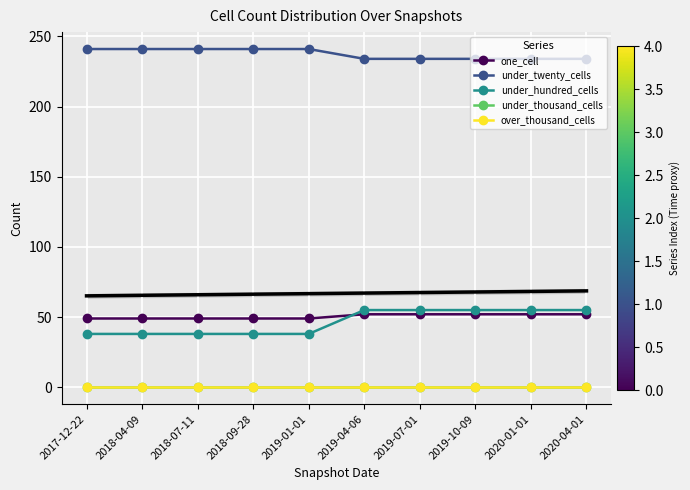

True or false: over_thousand_cells has more than 1 points higher than both neighbors.

False